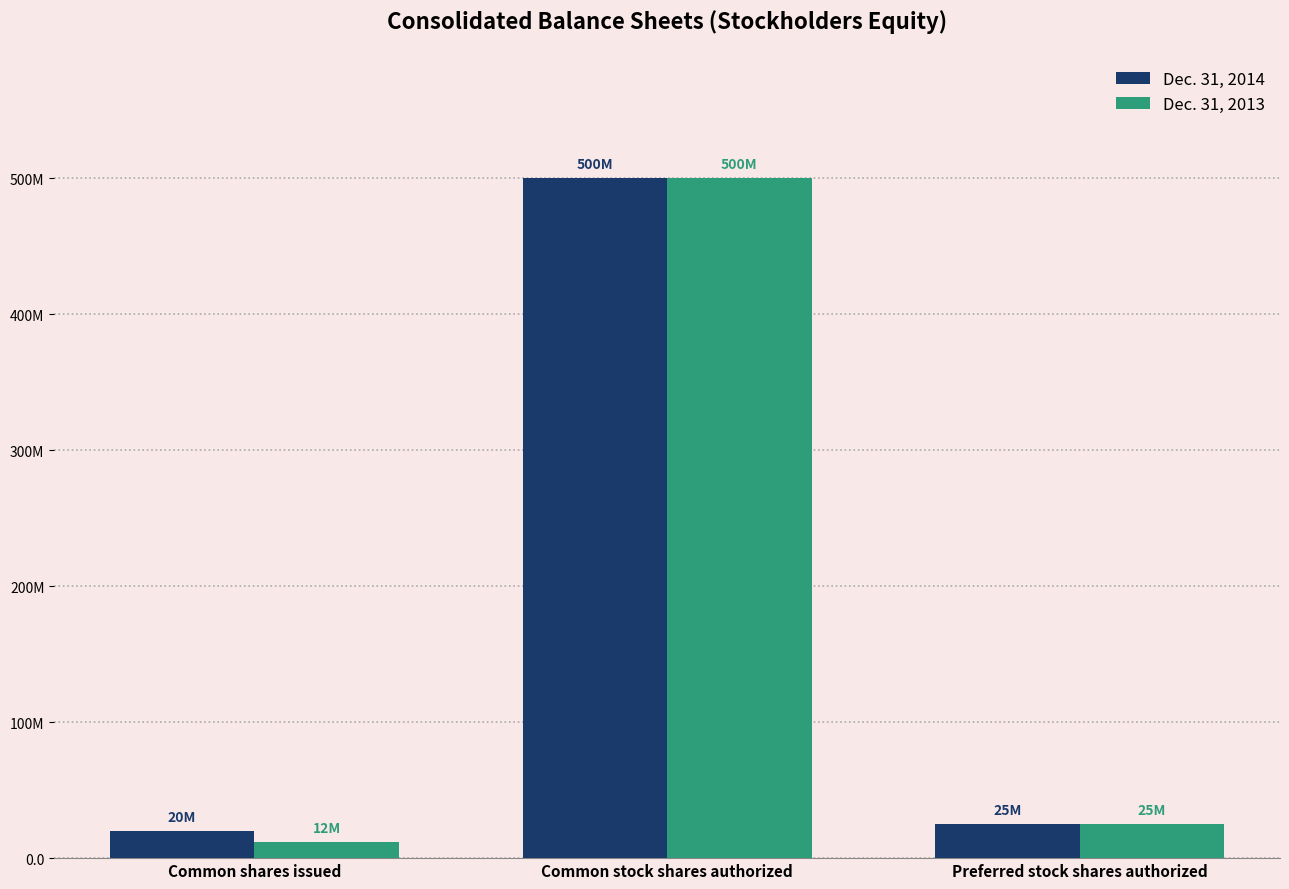

What are all the series names shown in the legend?

Dec. 31, 2014, Dec. 31, 2013